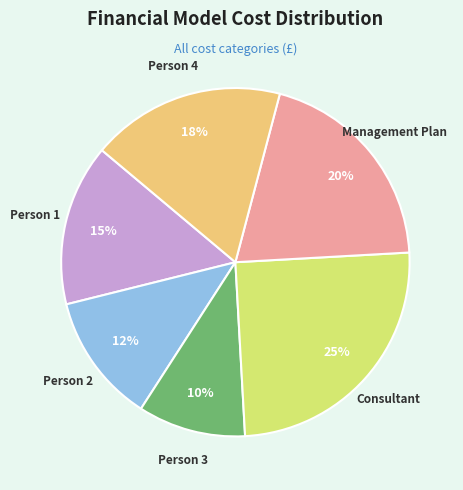

Does any single category account for the majority?

No